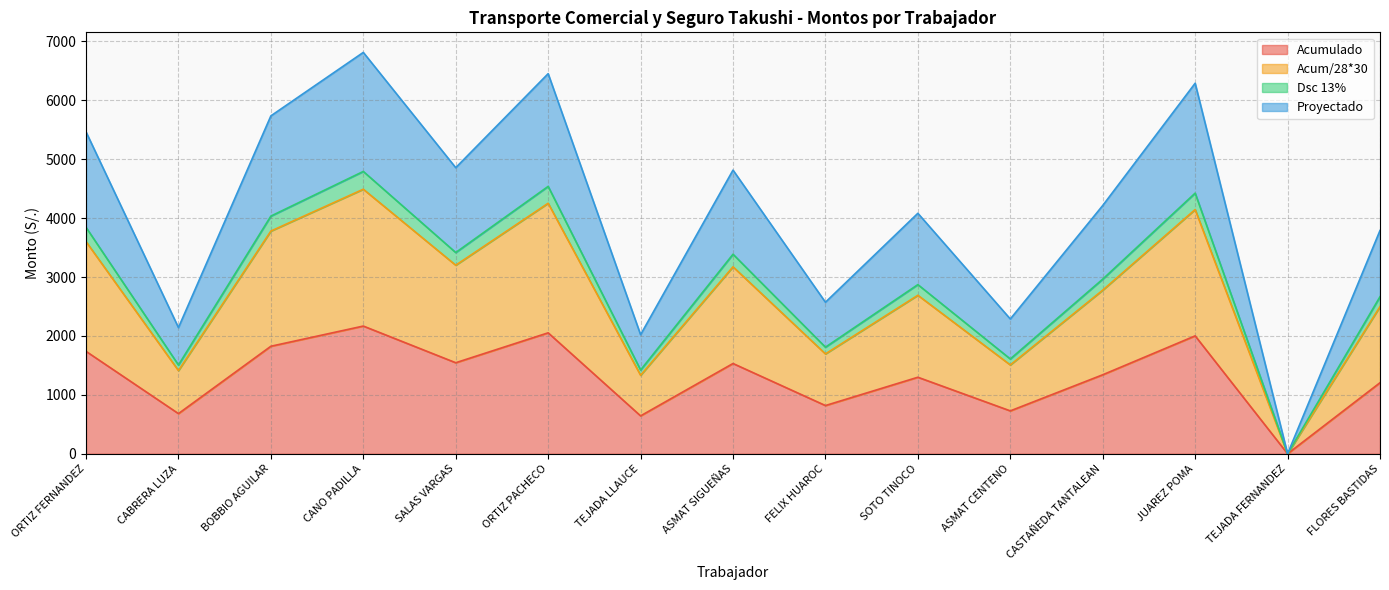

Read the Acumulado value at BOBBIO AGUILAR.

1825.3